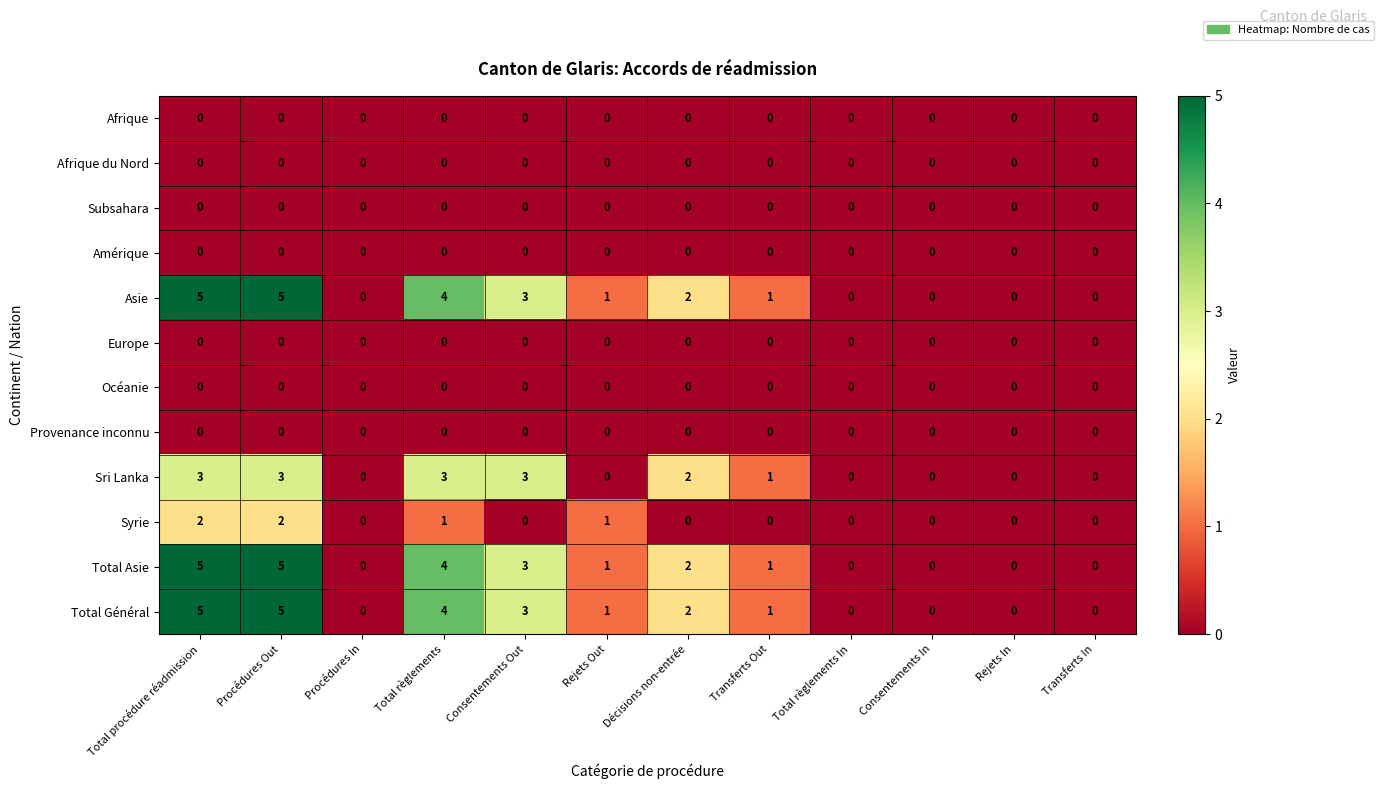

At which label is Total Asie closest to 2?

Décisions non-entrée